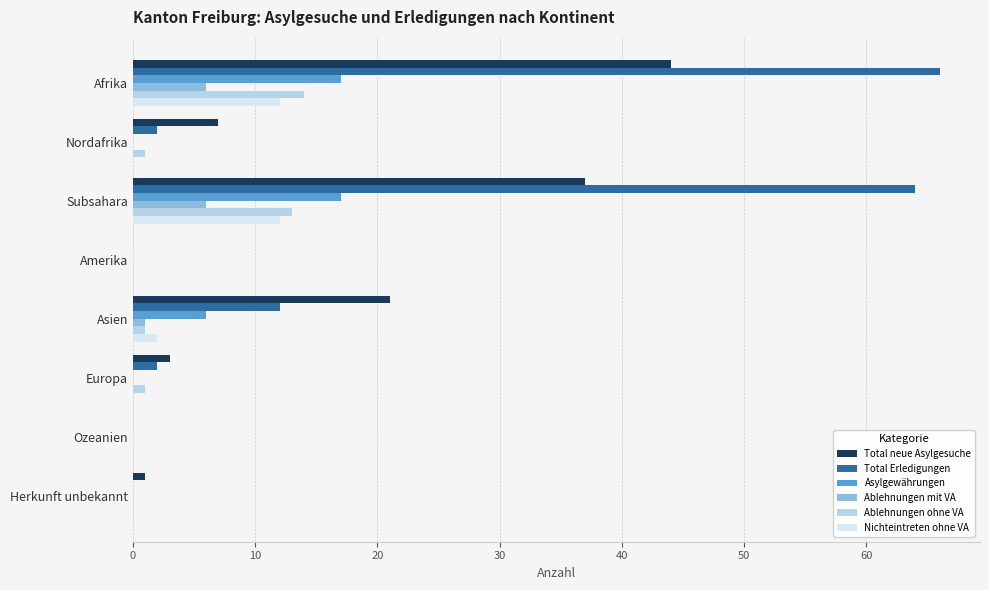

The Ablehnungen ohne VA series shows 0 at Ozeanien. True or false?

True